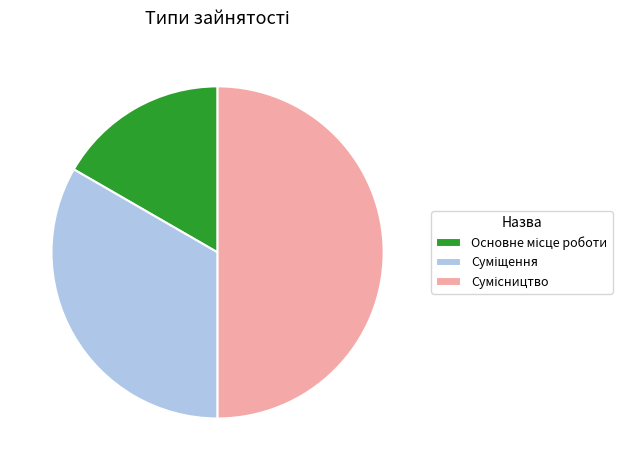

How many slices are in this pie chart?

3